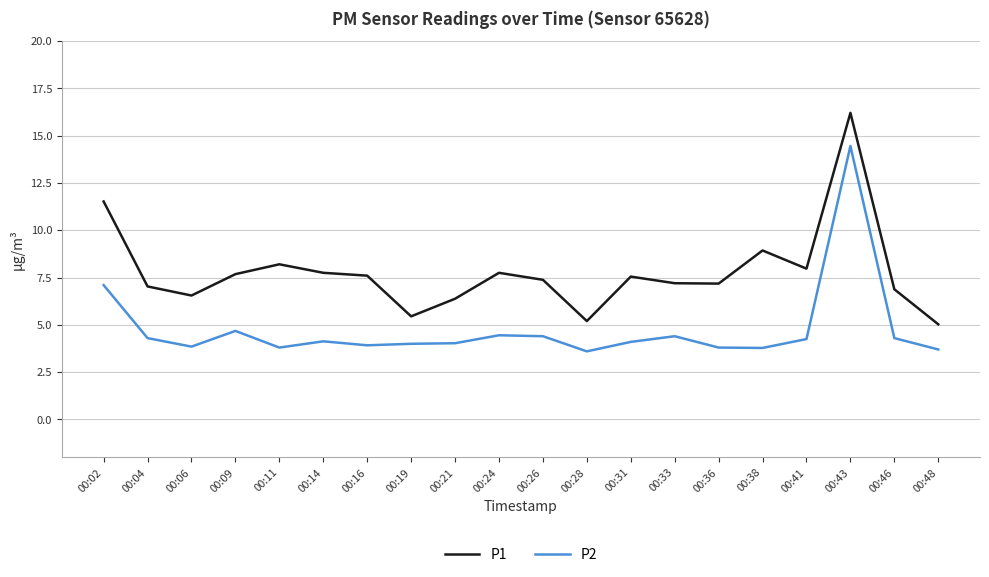

List the series in order of their peak value, highest first.

P1, P2